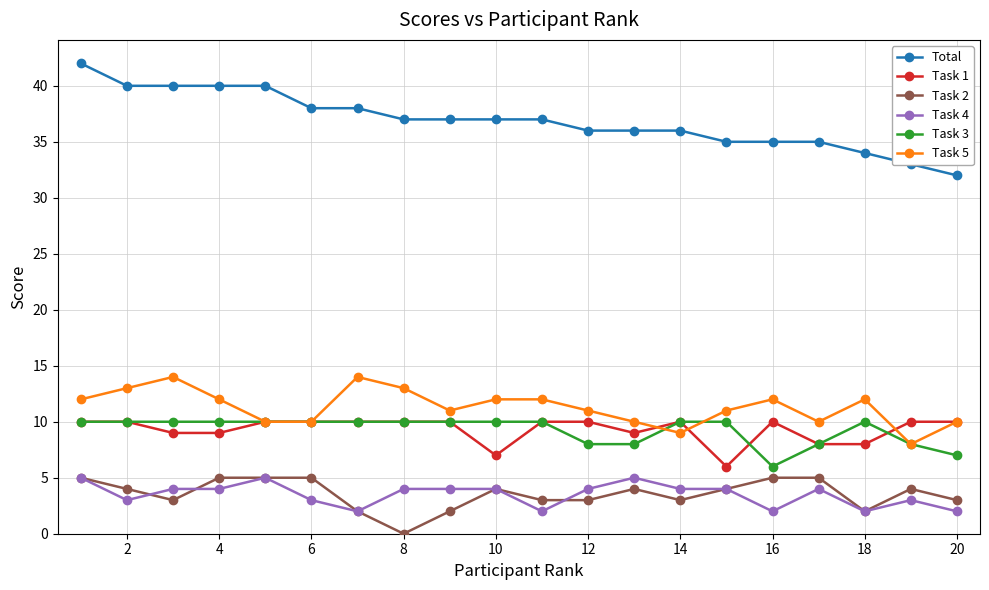

True or false: Task 4 has more than 2 points higher than both neighbors.

True